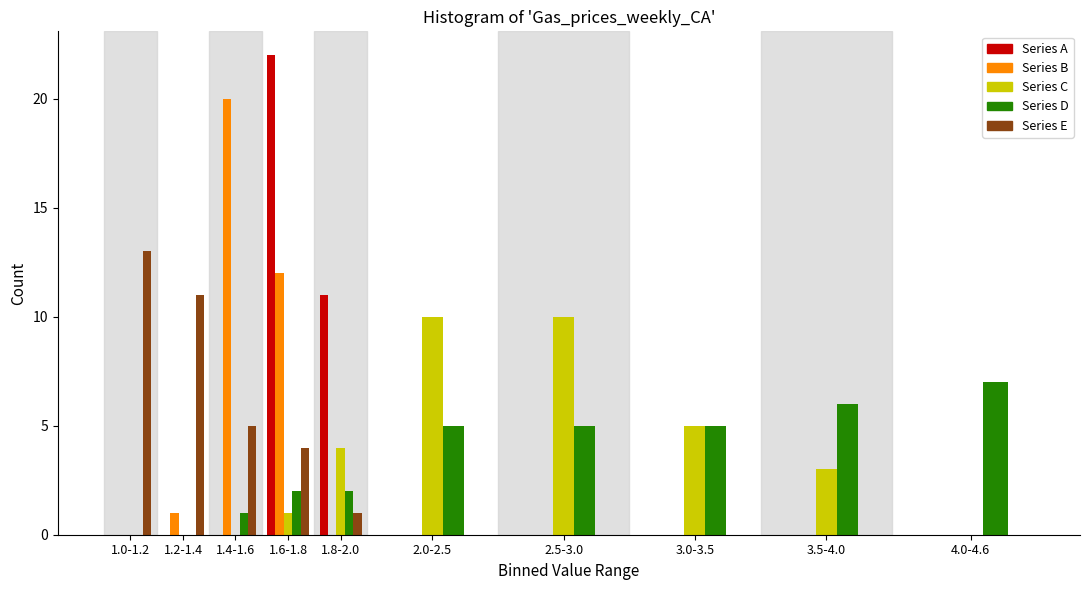

What is the sum of all Series A values?

33